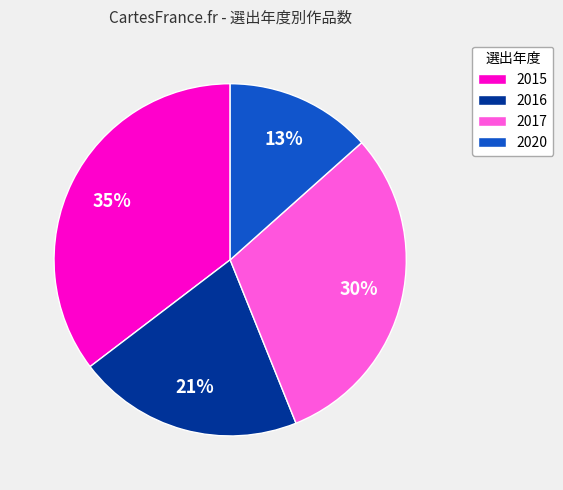

To the nearest percent, what portion does 2015 represent?

35%